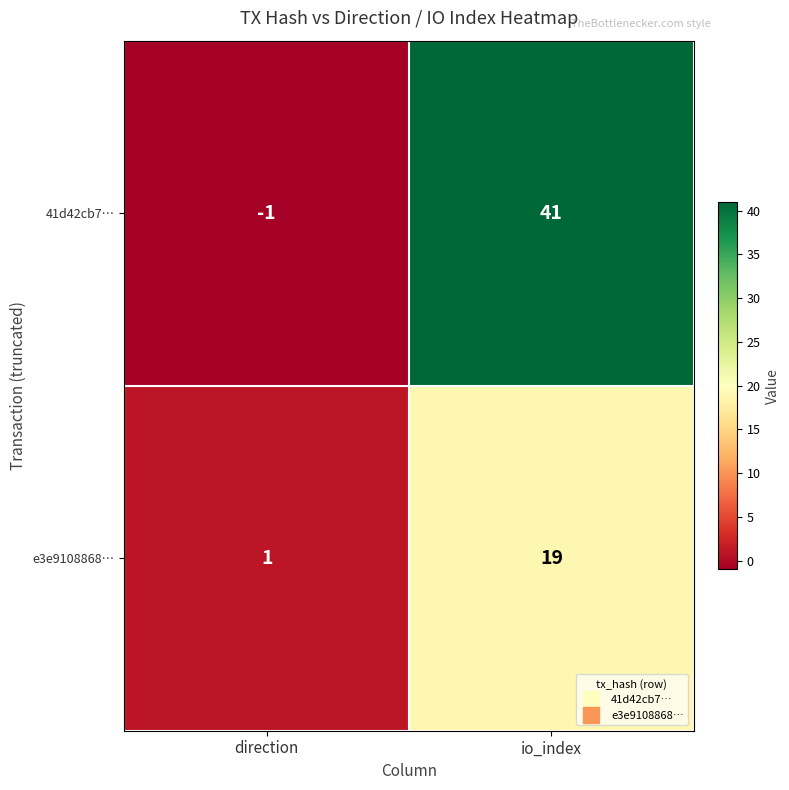

What is the difference between the maximum and minimum values in the 41d42cb7… series?

42